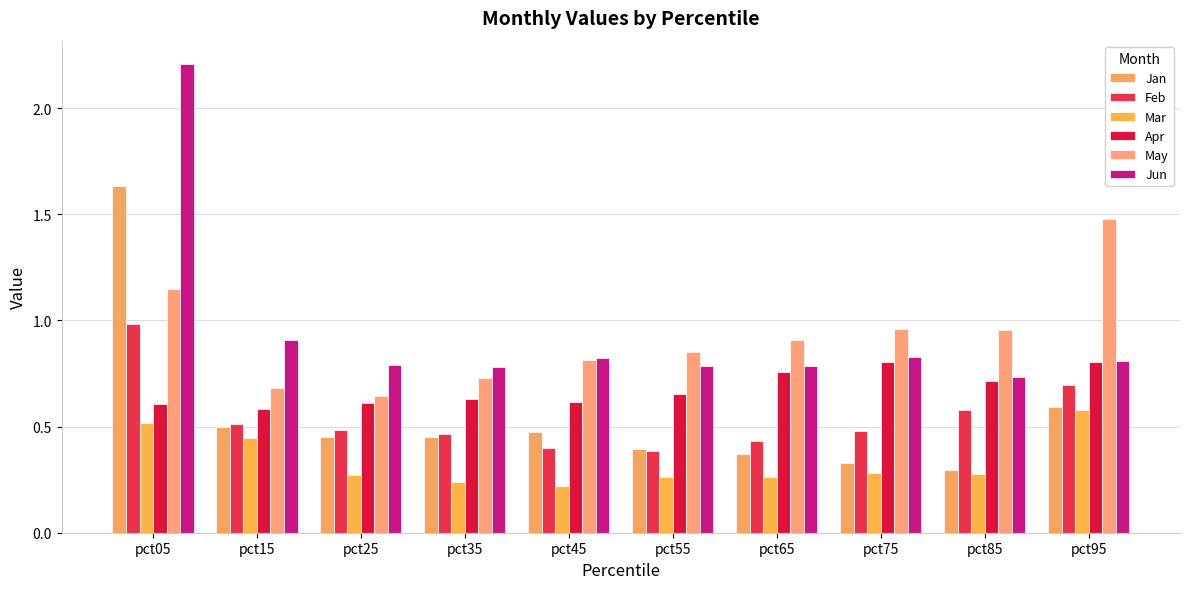

What is the difference between the highest and lowest values at pct25?

0.5